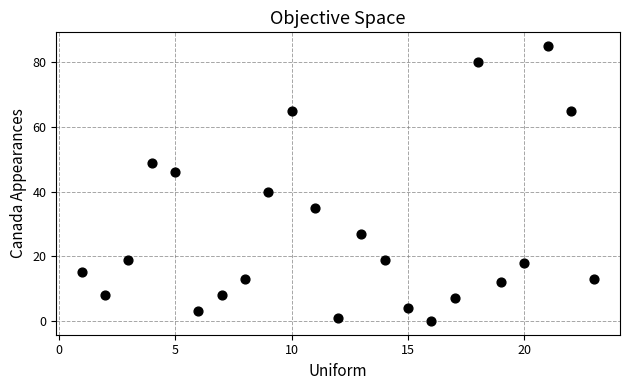

What Y value in the scatter plot is closest to 42?

40